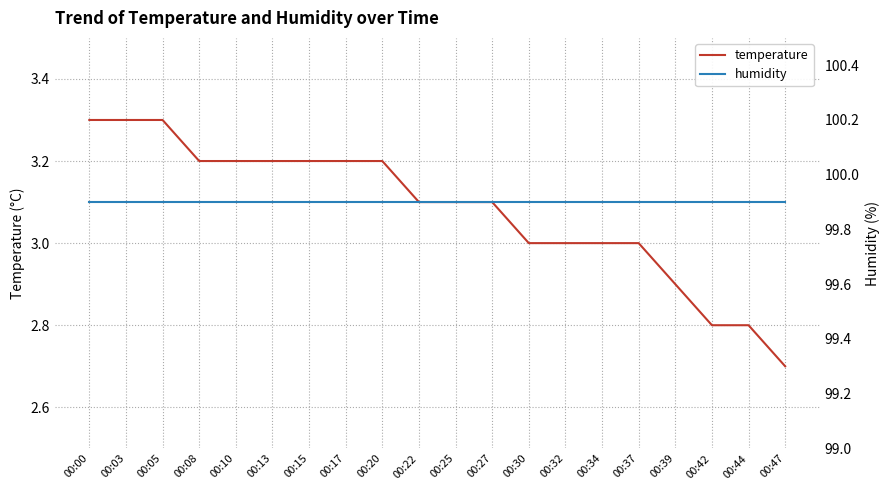

Is it true that humidity equals 156.5 at 00:20?

False